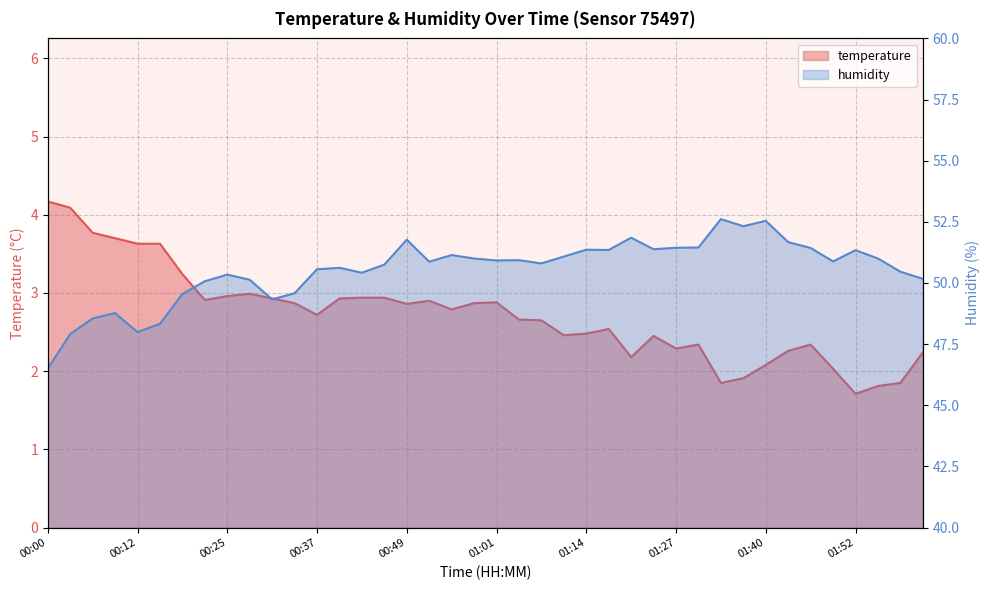

Between 00:03 and 01:11, which series saw the biggest shift?

humidity